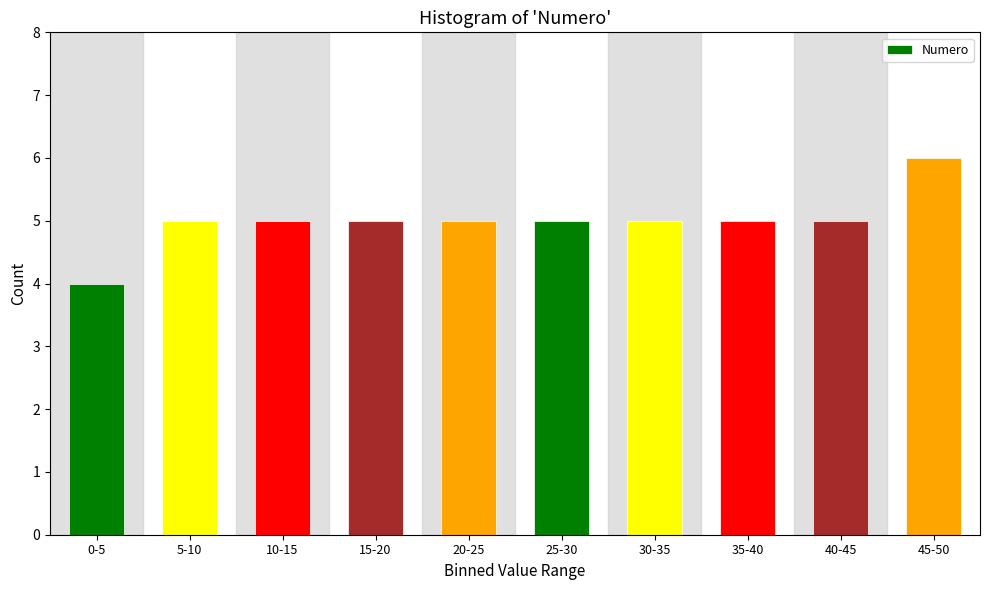

Reading left to right, extract all data points from this chart.

0-5=4	5-10=5	10-15=5	15-20=5	20-25=5	25-30=5	30-35=5	35-40=5	40-45=5	45-50=6